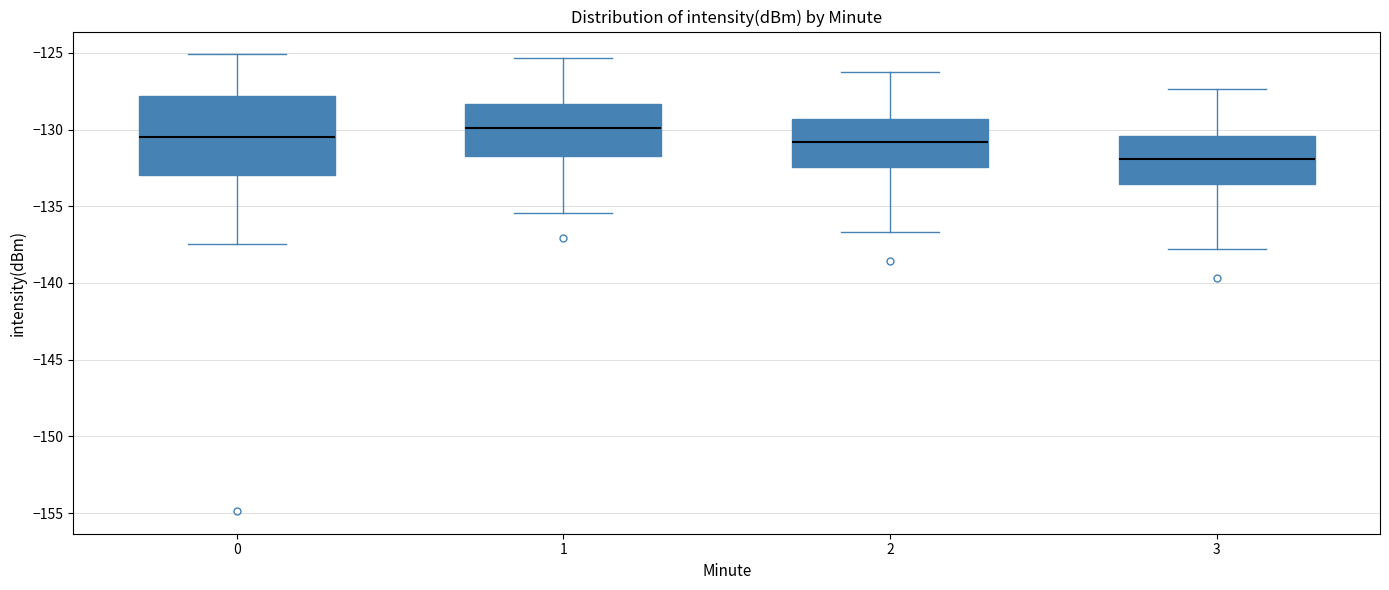

Reading left to right, transcribe this box plot: for each box, give where its median line is, the range the box spans, and where its two whiskers end, as read against the y-axis. The values are not printed on the chart, so give them approximately, as read against the axis.

0: median -130.5, box -133.0 to -128.0, whiskers -137.5 to -125.0
1: median -130.0, box -131.5 to -128.5, whiskers -135.5 to -125.5
2: median -131.0, box -132.5 to -129.5, whiskers -136.5 to -126.0
3: median -132.0, box -133.5 to -130.5, whiskers -138.0 to -127.5